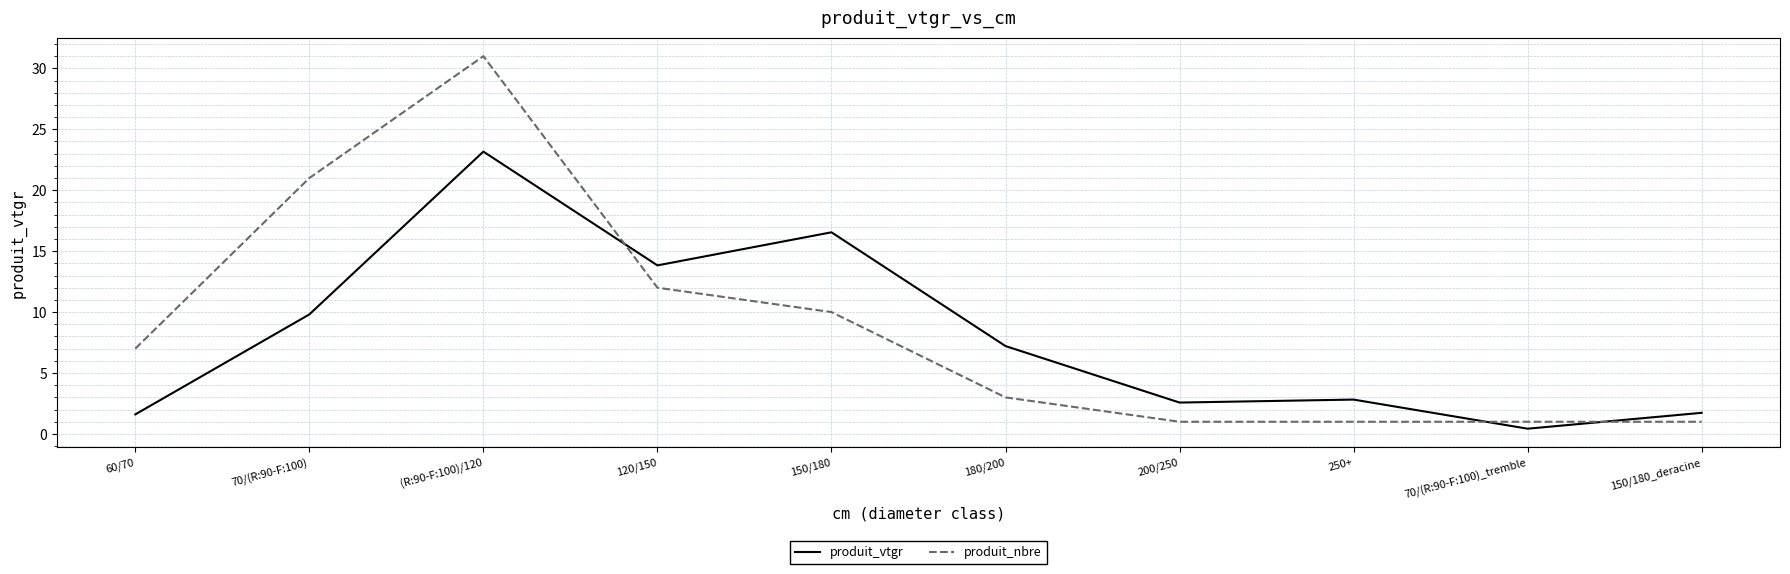

Between 250+ and 70/(R:90-F:100)_tremble, which series saw the biggest shift?

produit_vtgr